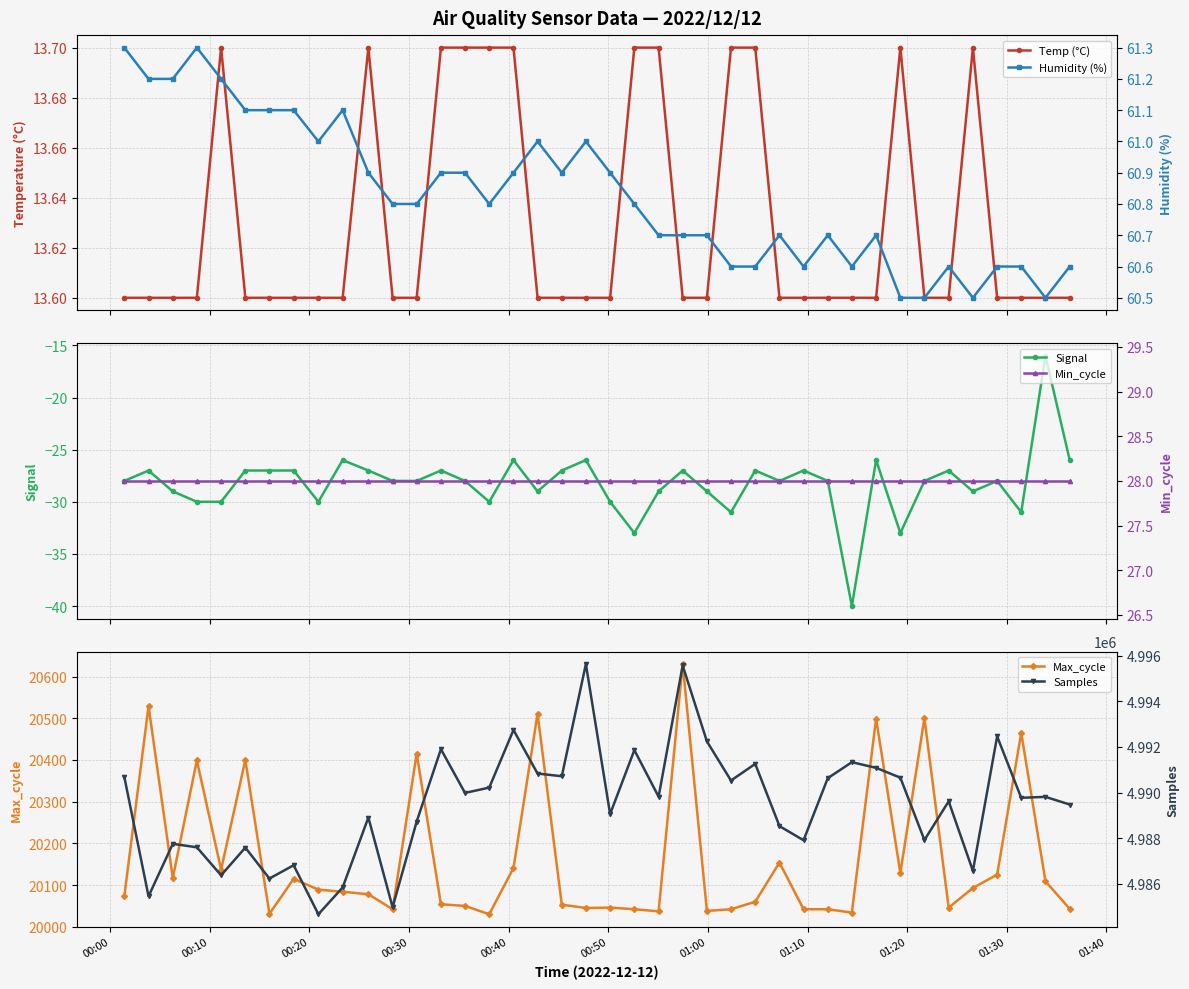

Reading left to right, what are all the values shown in this chart?

Temp (°C): 13.6	13.6	13.6	13.6	13.7	13.6	13.6	13.6	13.6	13.6	13.7	13.6	13.6	13.7	13.7	13.7	13.7	13.6	13.6	13.6	13.6	13.7	13.7	13.6	13.6	13.7	13.7	13.6	13.6	13.6	13.6	13.6	13.7	13.6	13.6	13.7	13.6	13.6	13.6	13.6
Signal: -28.0	-27.0	-29.0	-30.0	-30.0	-27.0	-27.0	-27.0	-30.0	-26.0	-27.0	-28.0	-28.0	-27.0	-28.0	-30.0	-26.0	-29.0	-27.0	-26.0	-30.0	-33.0	-29.0	-27.0	-29.0	-31.0	-27.0	-28.0	-27.0	-28.0	-40.0	-26.0	-33.0	-28.0	-27.0	-29.0	-28.0	-31.0	-16.0	-26.0
Max_cycle: 20073.0	20529.0	20117.0	20399.0	20137.0	20400.0	20031.0	20115.0	20089.0	20084.0	20078.0	20042.0	20415.0	20054.0	20050.0	20030.0	20141.0	20511.0	20053.0	20045.0	20046.0	20042.0	20037.0	20630.0	20038.0	20042.0	20060.0	20154.0	20042.0	20042.0	20034.0	20499.0	20129.0	20500.0	20046.0	20093.0	20125.0	20465.0	20109.0	20043.0
Humidity (%): 61.3	61.2	61.2	61.3	61.2	61.1	61.1	61.1	61.0	61.1	60.9	60.8	60.8	60.9	60.9	60.8	60.9	61.0	60.9	61.0	60.9	60.8	60.7	60.7	60.7	60.6	60.6	60.7	60.6	60.7	60.6	60.7	60.5	60.5	60.6	60.5	60.6	60.6	60.5	60.6
Min_cycle: 28.0	28.0	28.0	28.0	28.0	28.0	28.0	28.0	28.0	28.0	28.0	28.0	28.0	28.0	28.0	28.0	28.0	28.0	28.0	28.0	28.0	28.0	28.0	28.0	28.0	28.0	28.0	28.0	28.0	28.0	28.0	28.0	28.0	28.0	28.0	28.0	28.0	28.0	28.0	28.0
Samples: 4990687.0	4985451.0	4987750.0	4987598.0	4986370.0	4987585.0	4986229.0	4986811.0	4984663.0	4985837.0	4988904.0	4984970.0	4988729.0	4991899.0	4989982.0	4990215.0	4992742.0	4990831.0	4990713.0	4995630.0	4989055.0	4991858.0	4989816.0	4995568.0	4992239.0	4990525.0	4991255.0	4988527.0	4987907.0	4990629.0	4991329.0	4991082.0	4990650.0	4987916.0	4989613.0	4986566.0	4992461.0	4989768.0	4989809.0	4989474.0